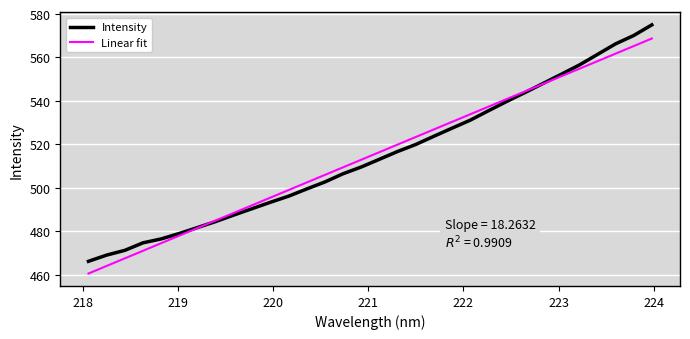

Rank the series by their maximum value, from lowest to highest.

Linear fit, Intensity